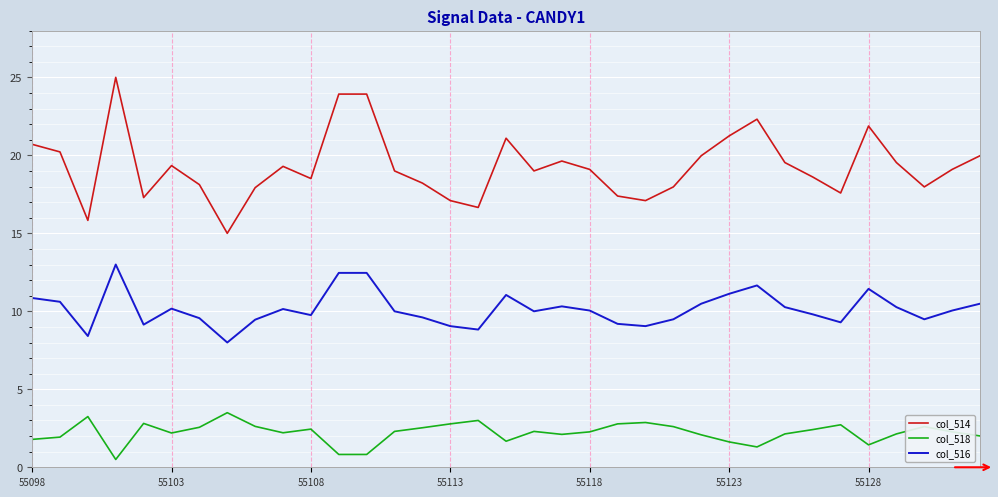

Which series has the largest total across all categories?

col_514